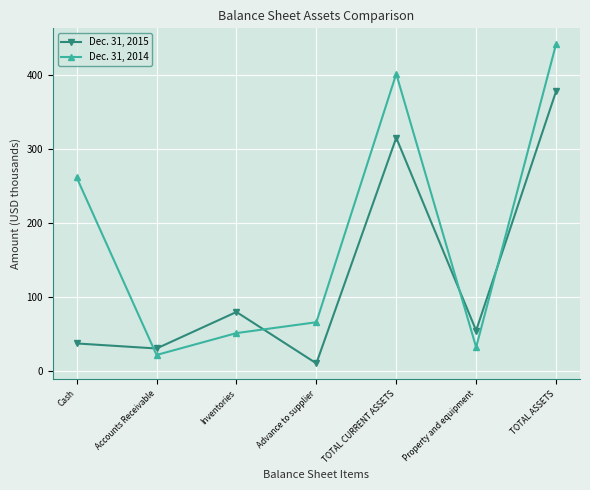

Between which two adjacent categories do Dec. 31, 2014 and Dec. 31, 2015 first intersect?

Cash and Accounts Receivable